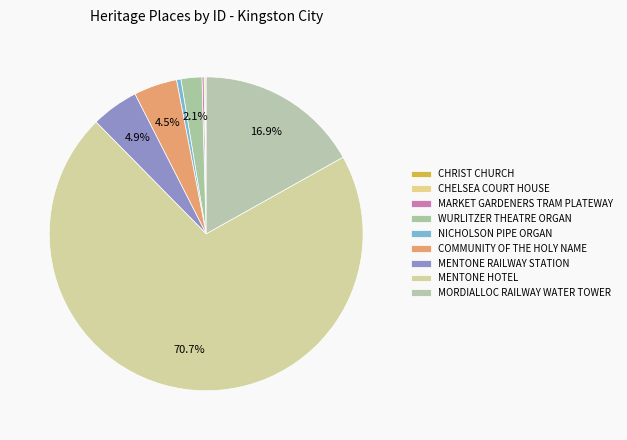

Count the number of slices in the pie.

9